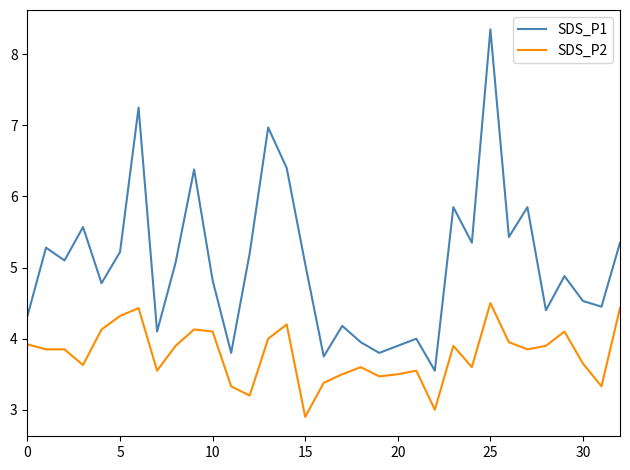

Which series has the largest total across all categories?

SDS_P1